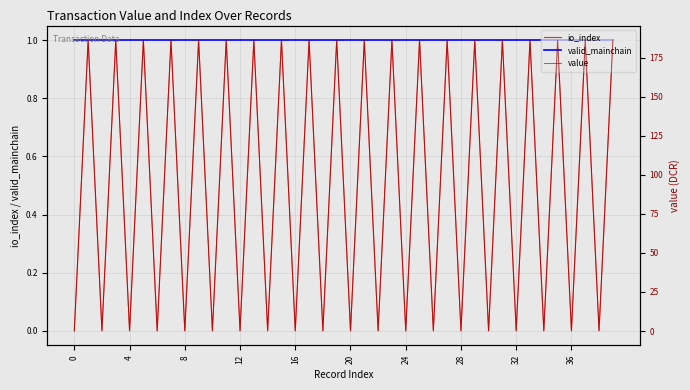

What value does the valid_mainchain series have at 28?

1